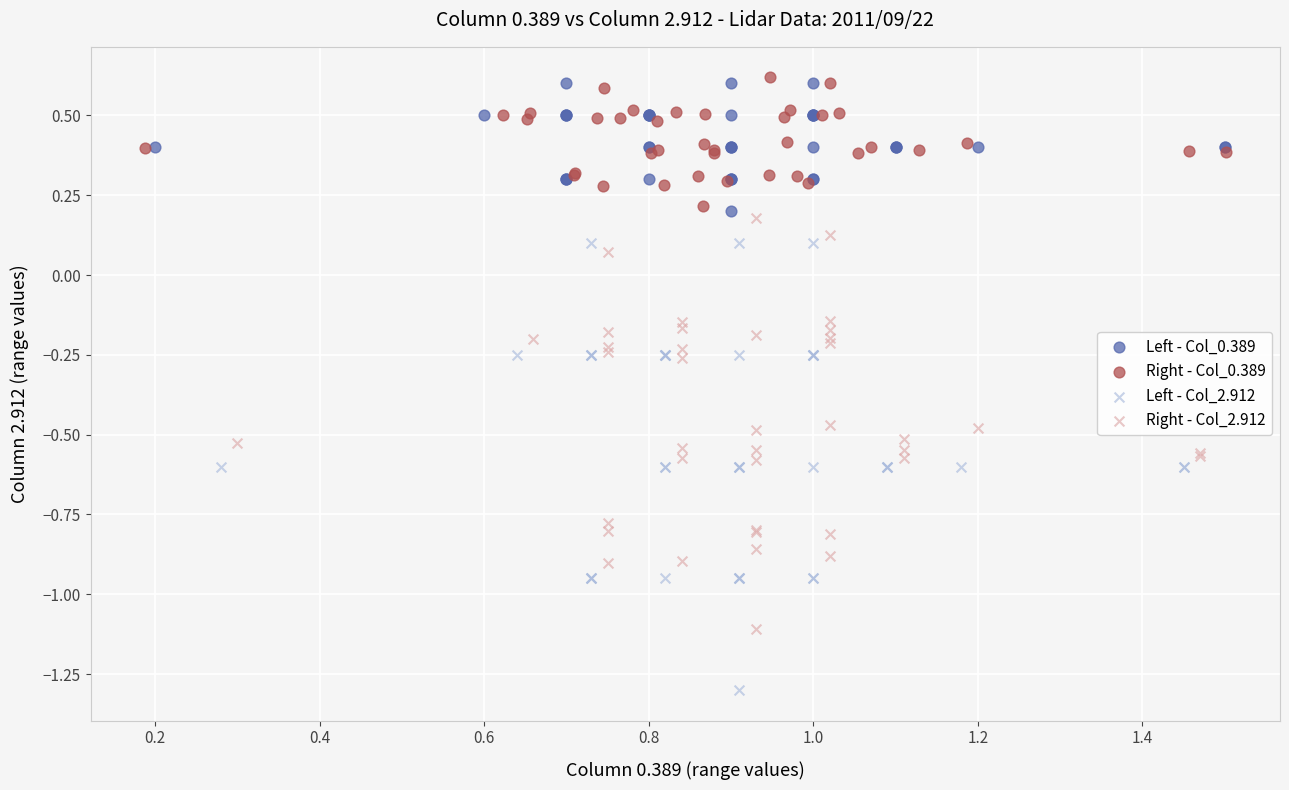

Which series has the widest spread of Y values?

Left - Col_2.912